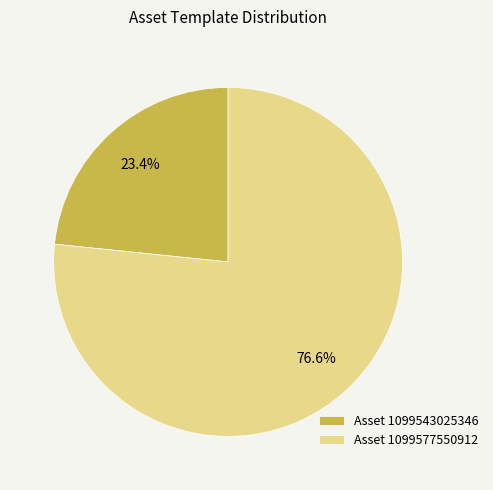

Count the number of slices in the pie.

2